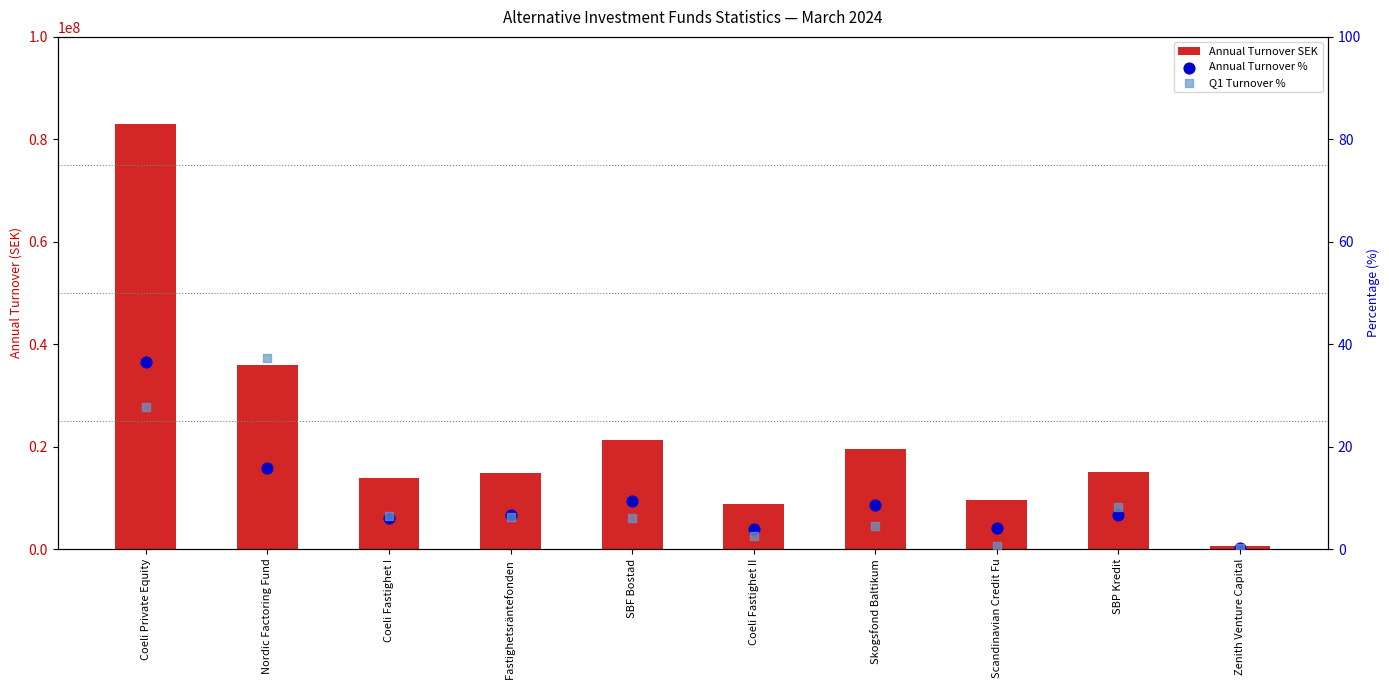

What are all the series names shown in the legend?

Annual Turnover SEK, Annual Turnover %, Q1 Turnover %